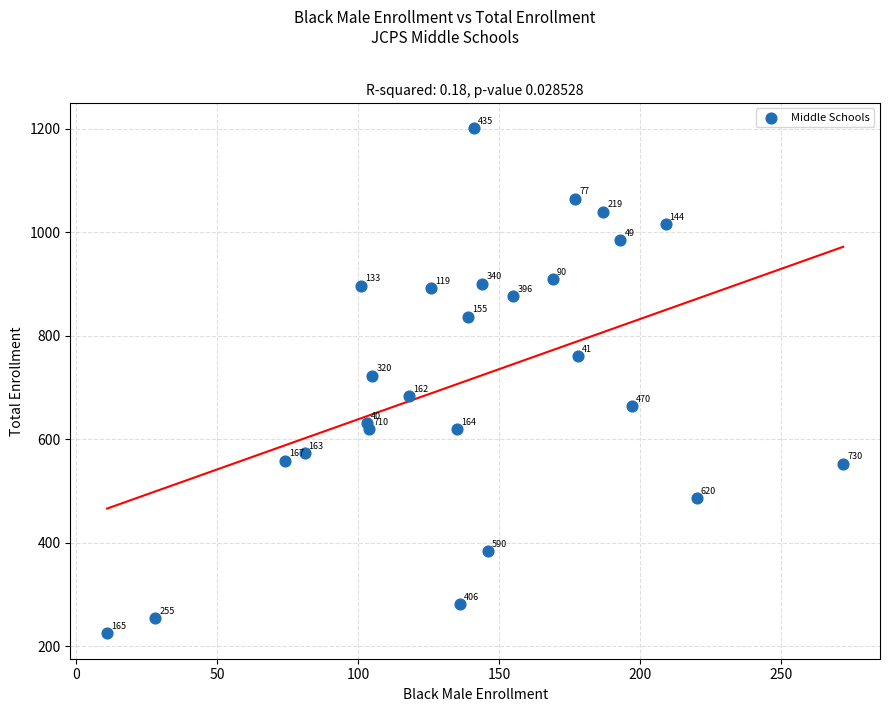

What Y value in the scatter plot is closest to 713?

723